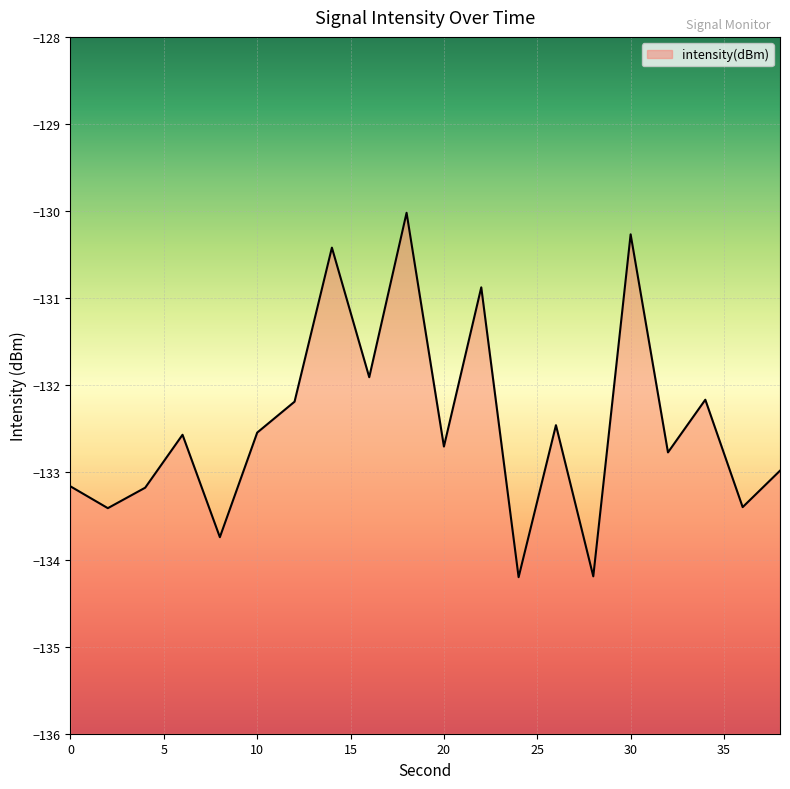

How many lines are shown in the chart?

1